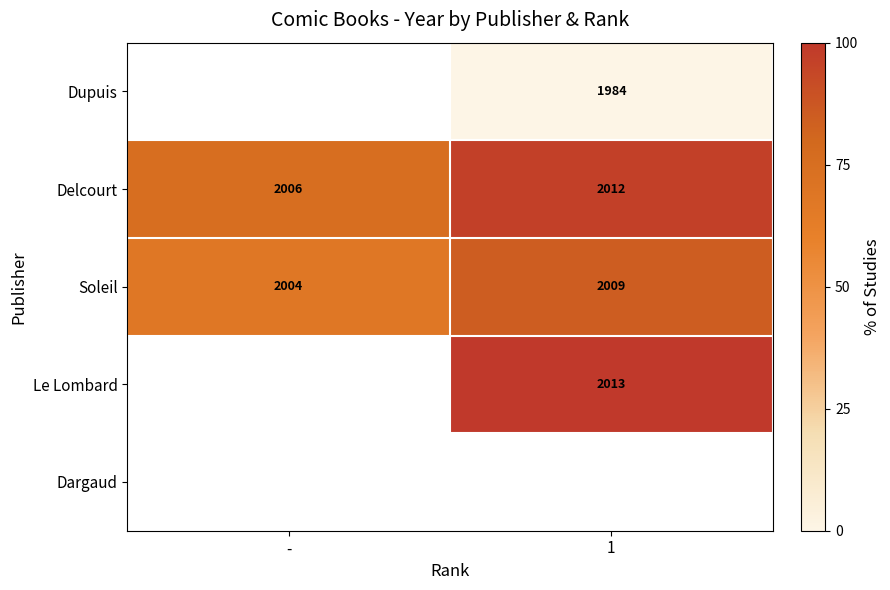

Rank the categories by Delcourt value from highest to lowest.

1, -